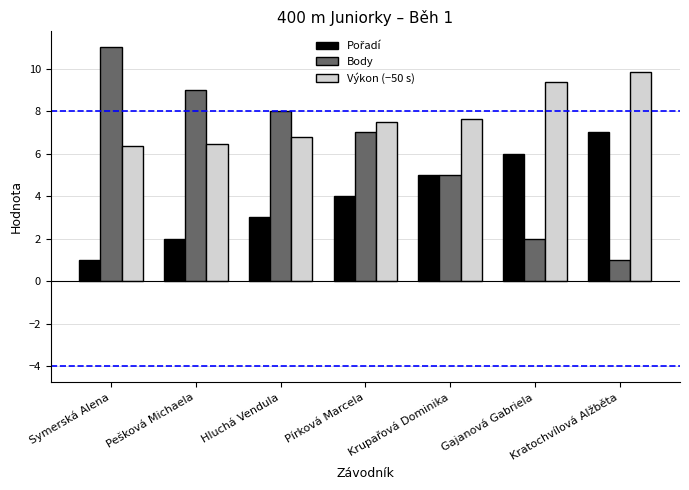

What value does the Body series have at Hluchá Vendula?

8.0